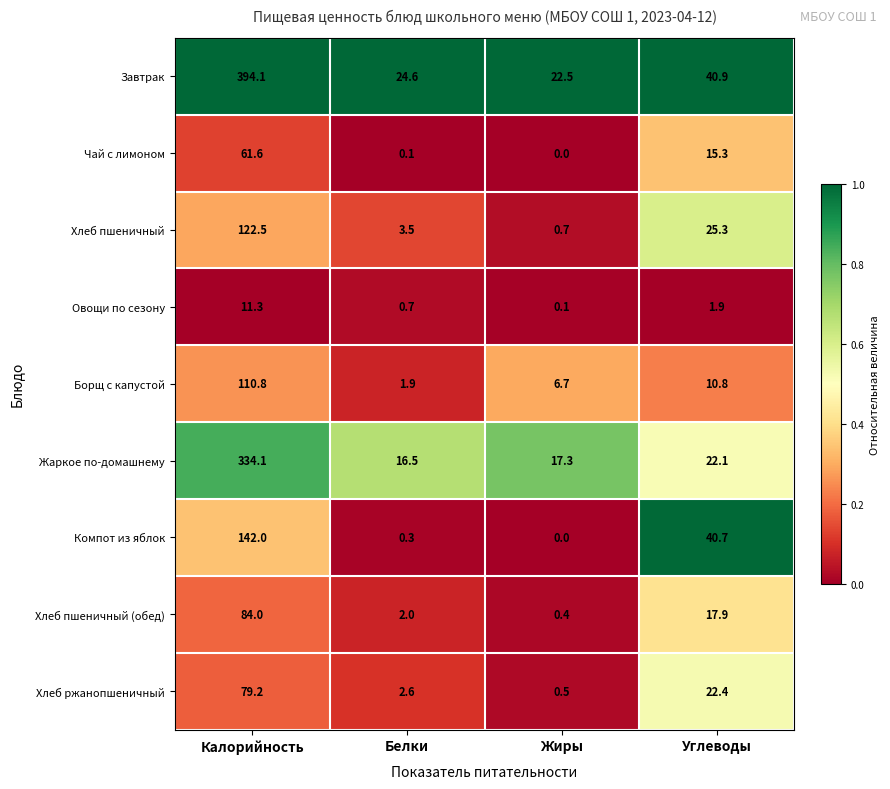

What is the difference between the second highest and second lowest values in the Хлеб пшеничный (обед) series?

15.9